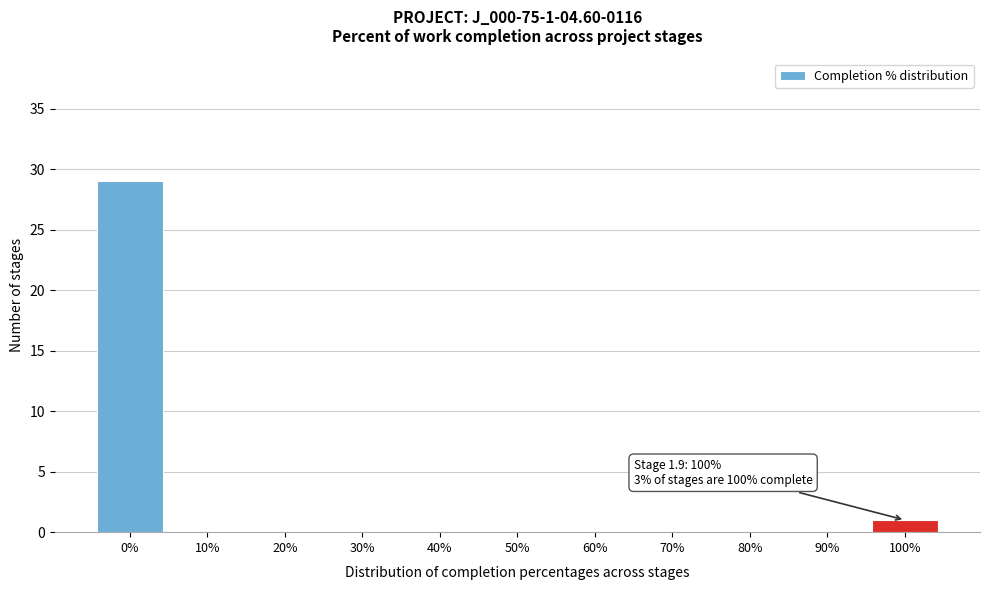

Over which range of the x-axis is the bar tallest?

-5 to 5